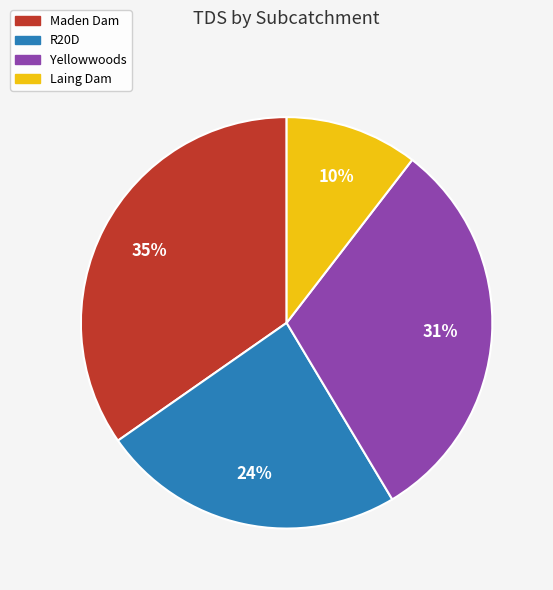

True or false: R20D accounts for 24% of the total.

True